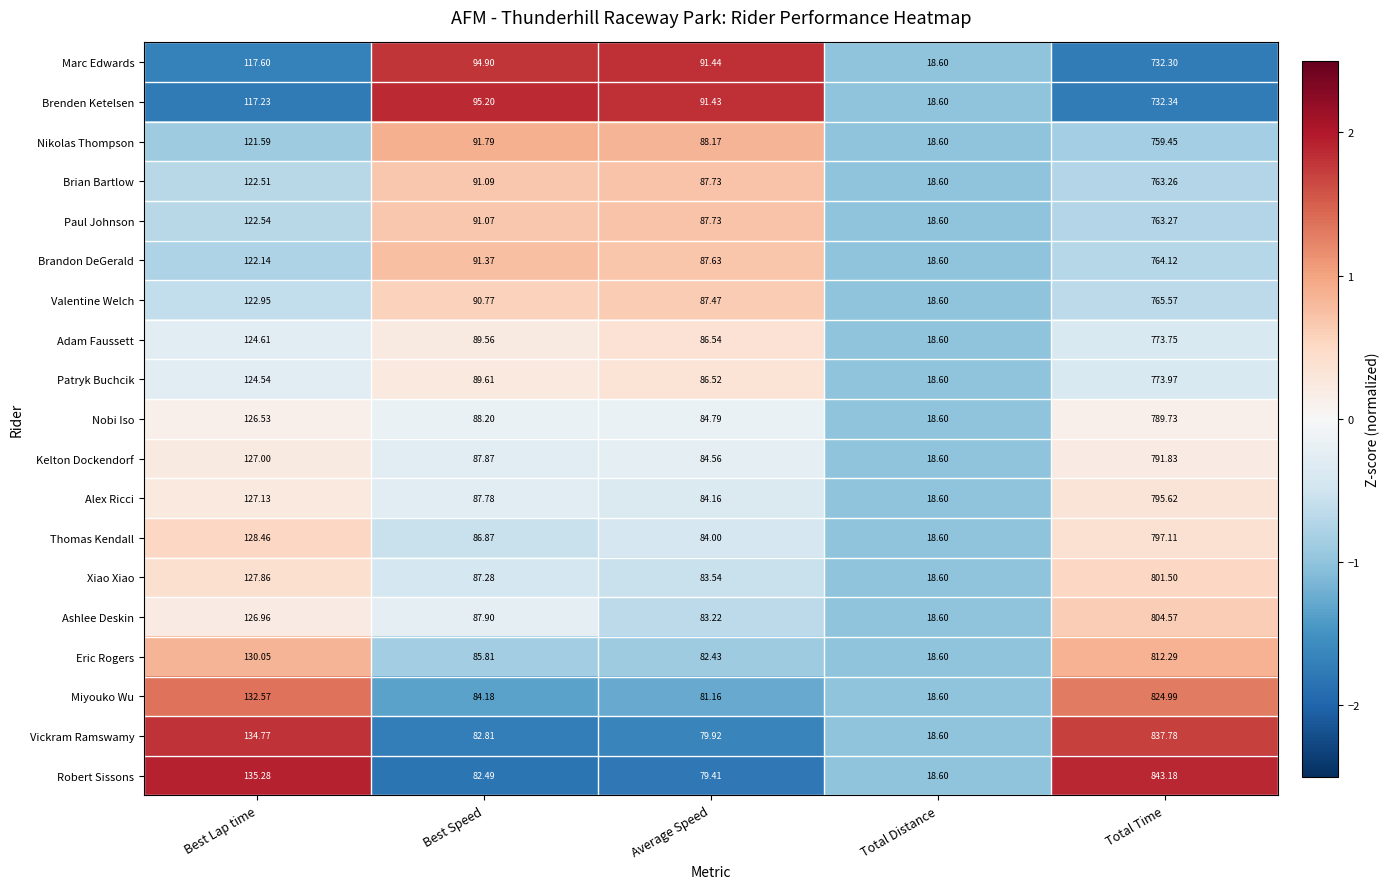

At which label is Nikolas Thompson closest to 389?

Best Lap time